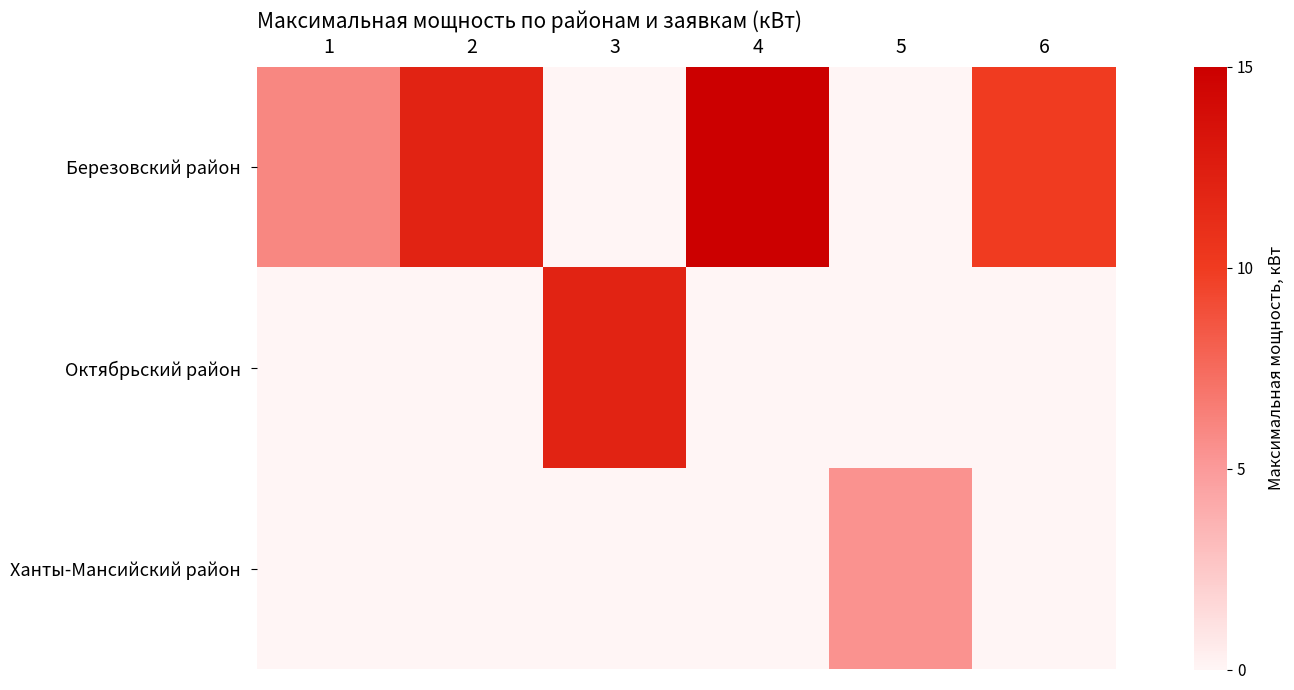

Between 1 and 6, which is larger?

6